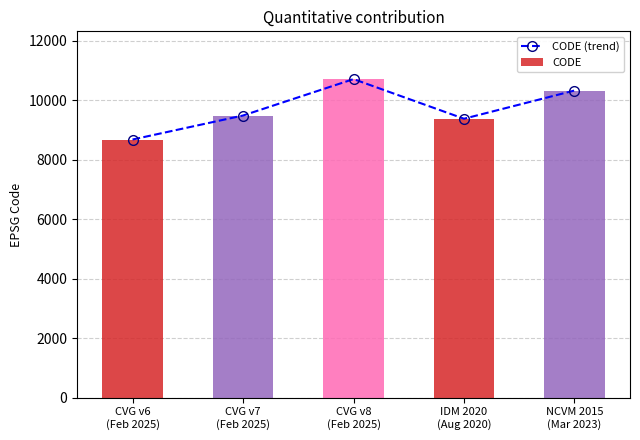

How many series are shown in this chart?

2